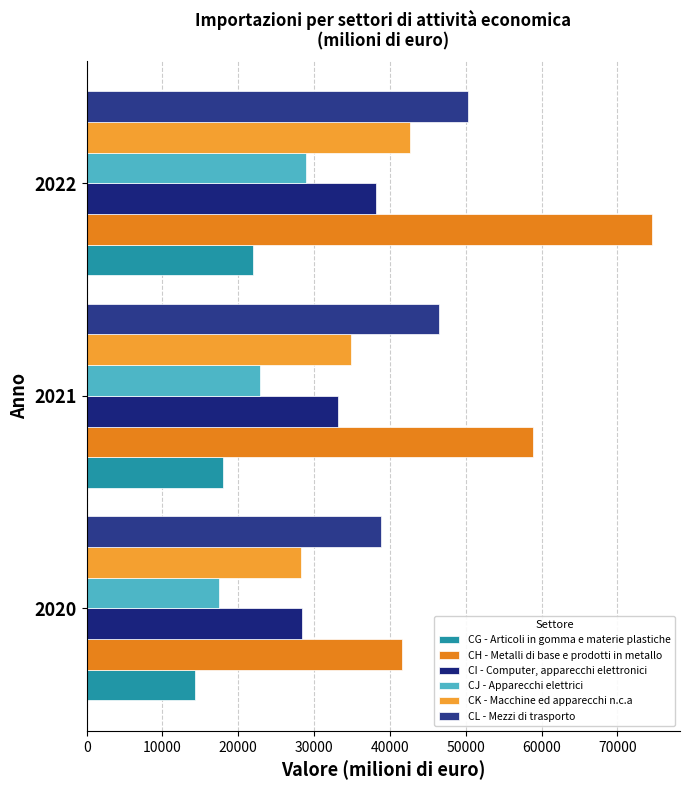

How many distinct data groups are displayed?

6